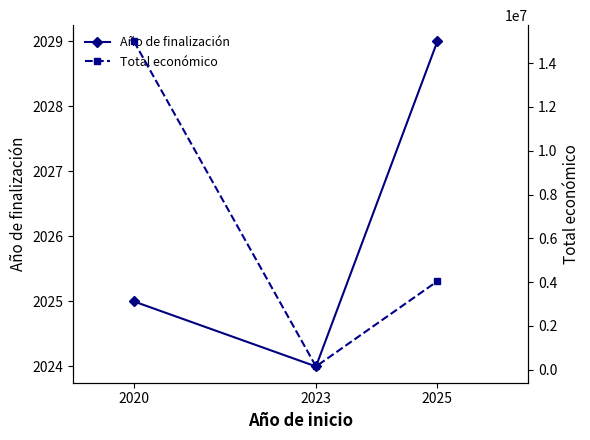

How many values in the Total económico series are below 4041810?

1